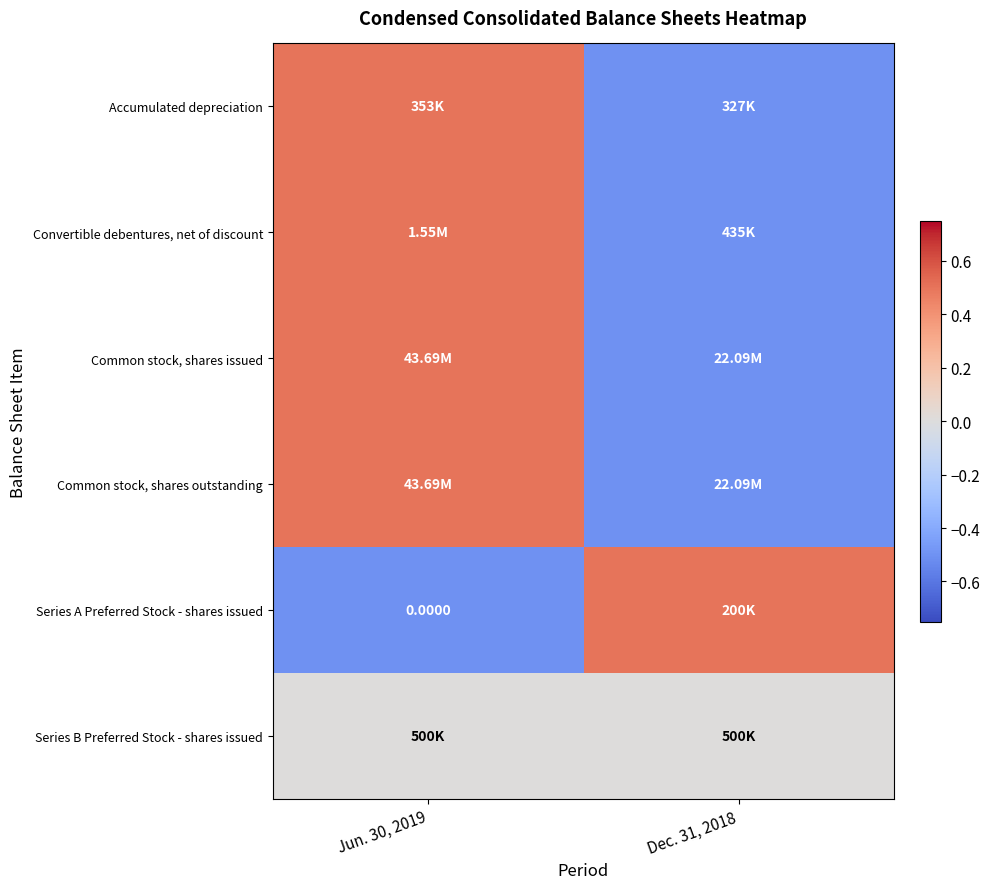

Is it true that Series A Preferred Stock - shares issued equals 0.5 at Dec. 31, 2018?

True